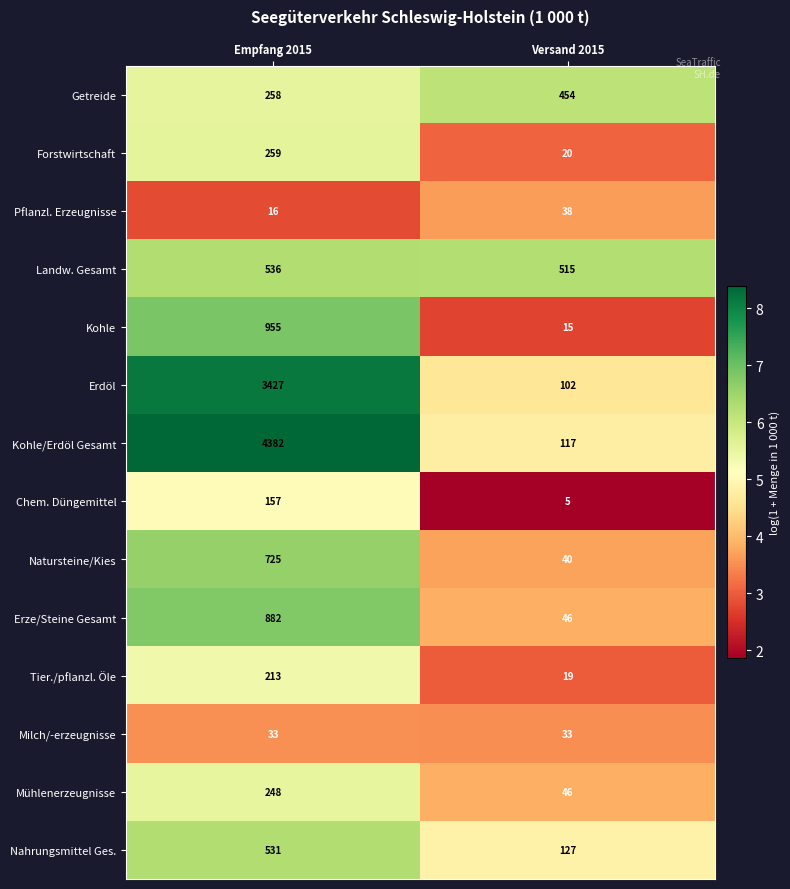

The value of Tier./pflanzl. Öle at Versand 2015 is 19. True or false?

True